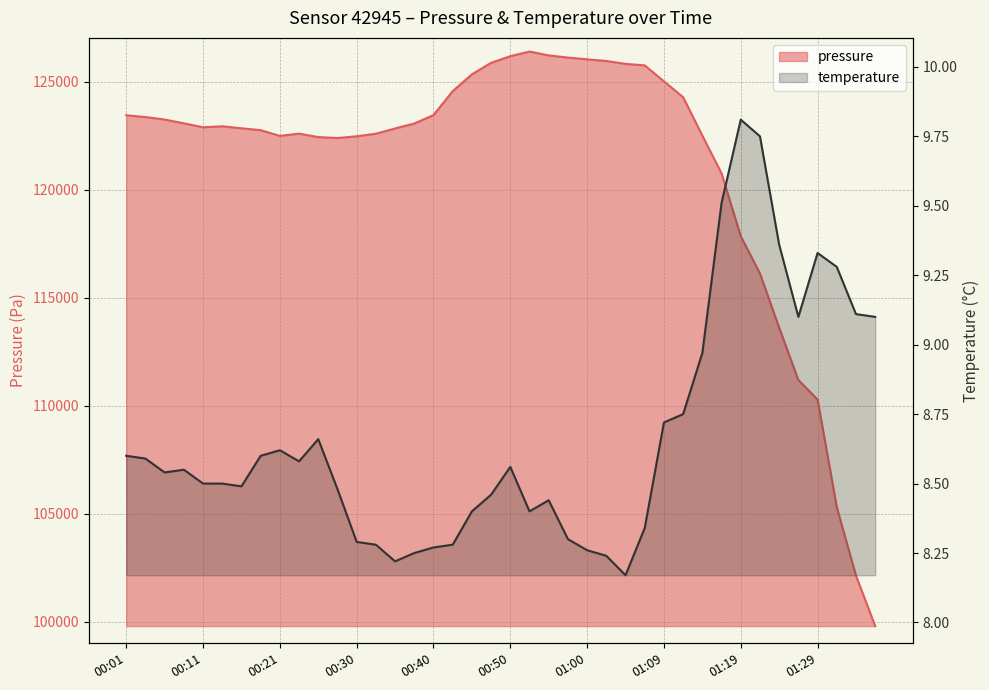

What is the label of the 1st point from the right?

01:36